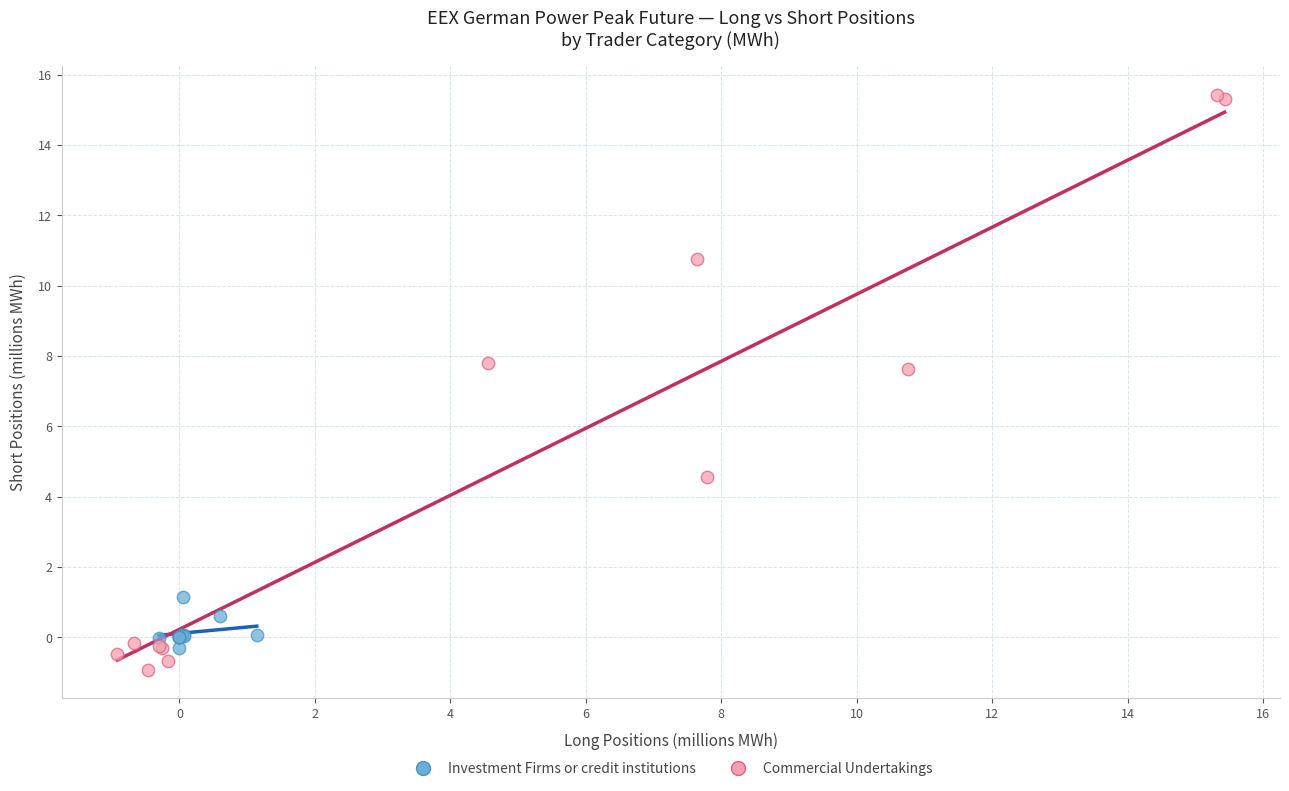

Which series has the largest Y range (max minus min)?

Commercial Undertakings